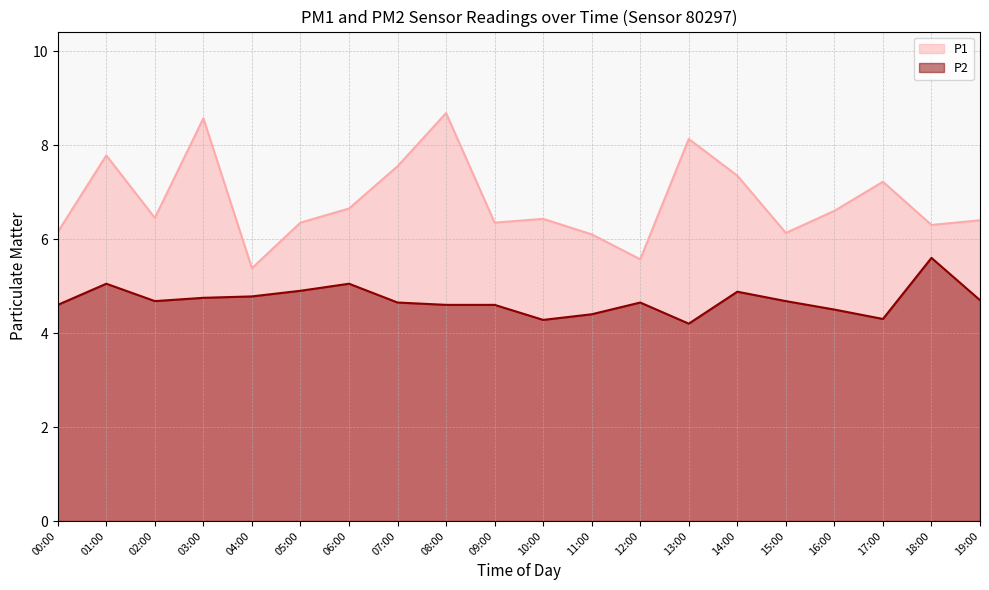

Where is P2 nearest to the value 4?

13:00